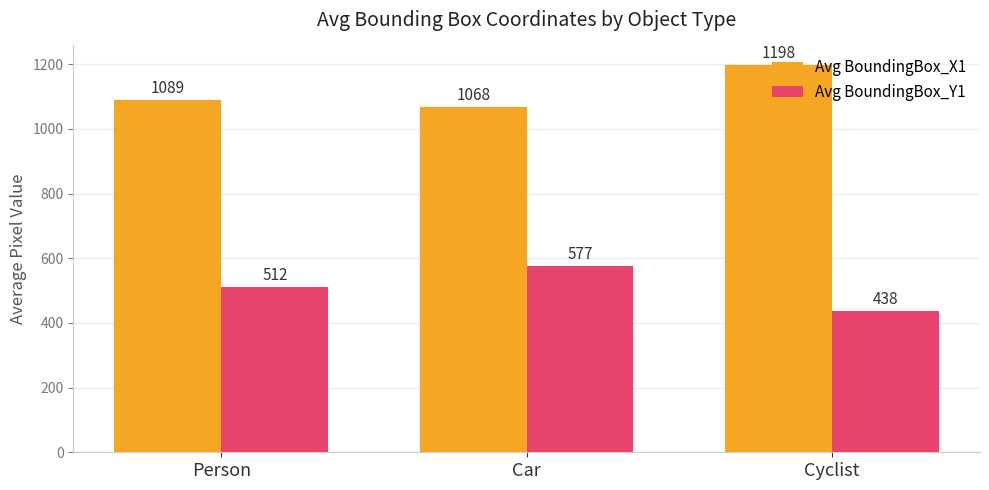

What is the highest value of the Avg BoundingBox_X1 series?

1198